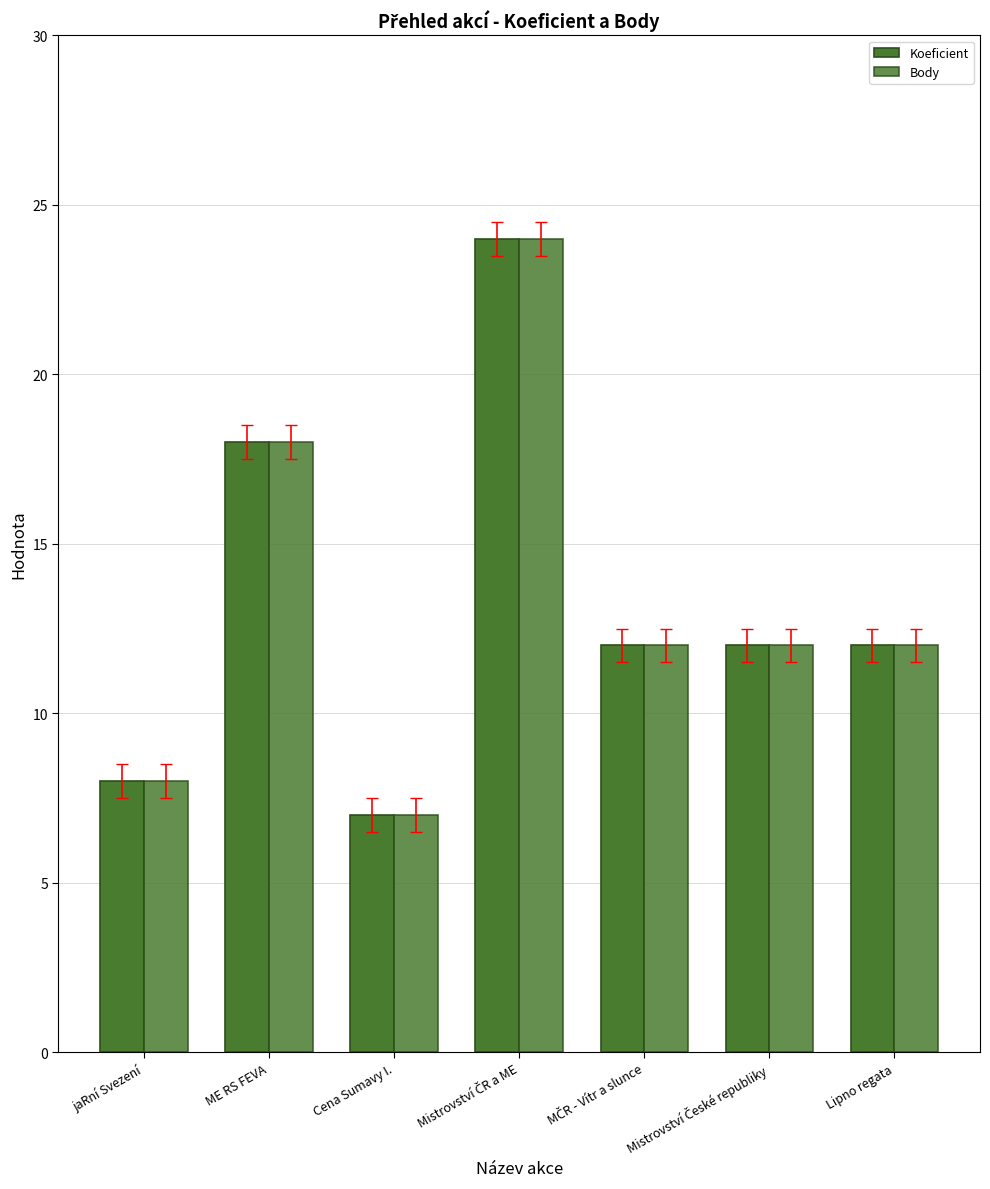

Which series changed the most between ME RS FEVA and Lipno regata?

Koeficient